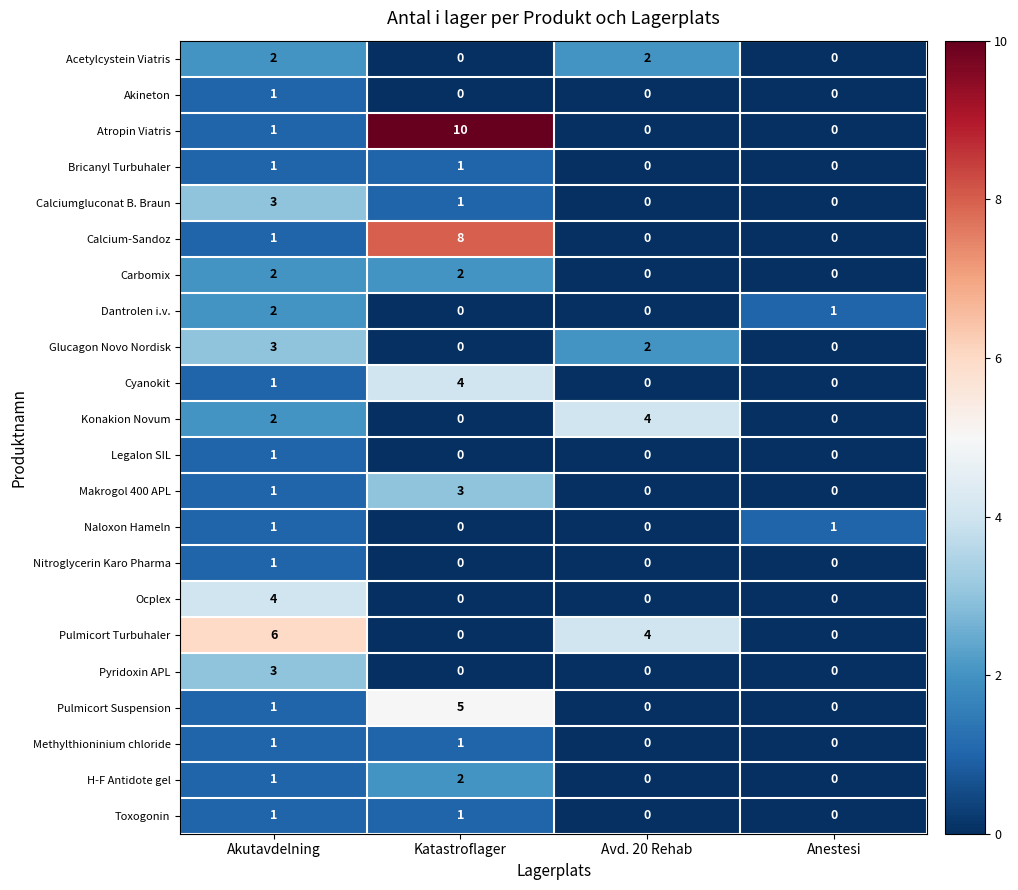

Which series has the largest range (max minus min)?

Atropin Viatris